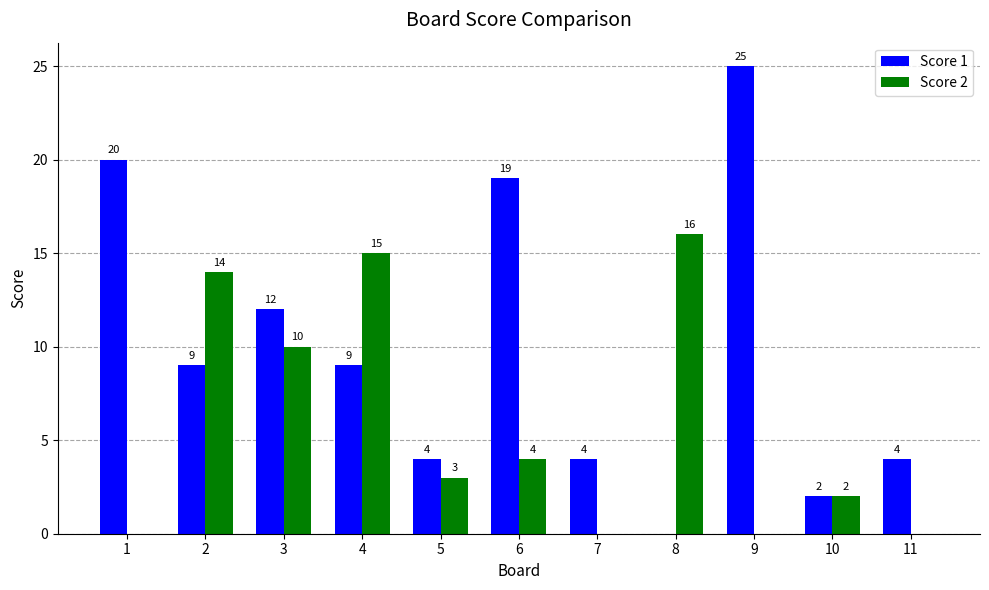

What is the spread (max minus min) of values at 11?

4